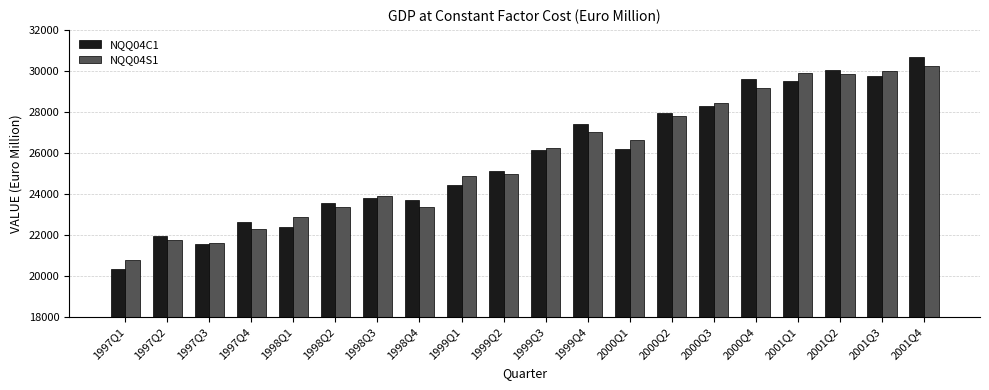

What is the difference between the highest and lowest values at 1999Q2?

173